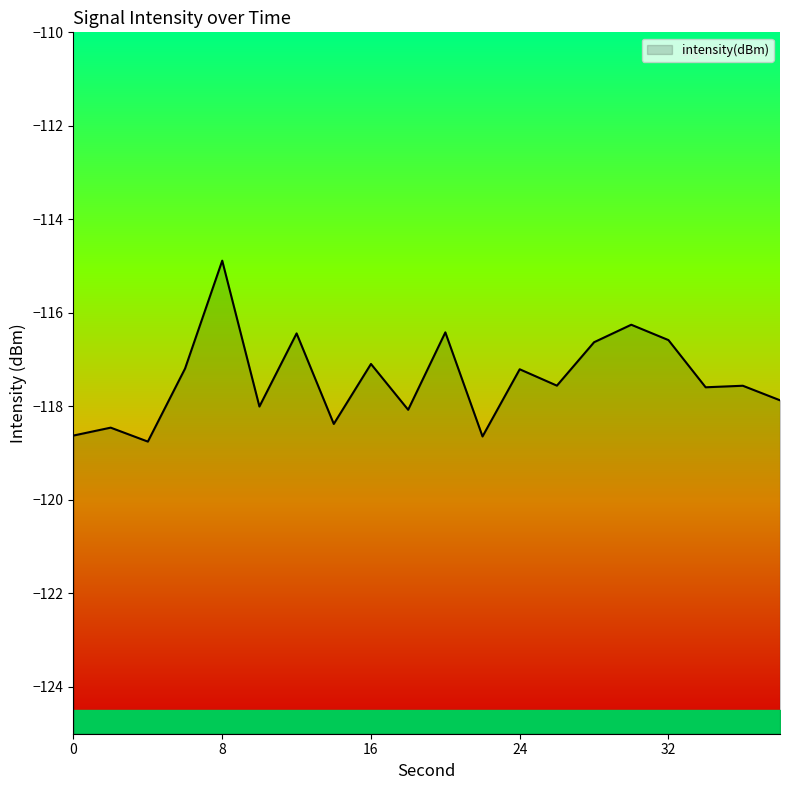

How many points are higher than both their immediate neighbors (excluding endpoints)?

8